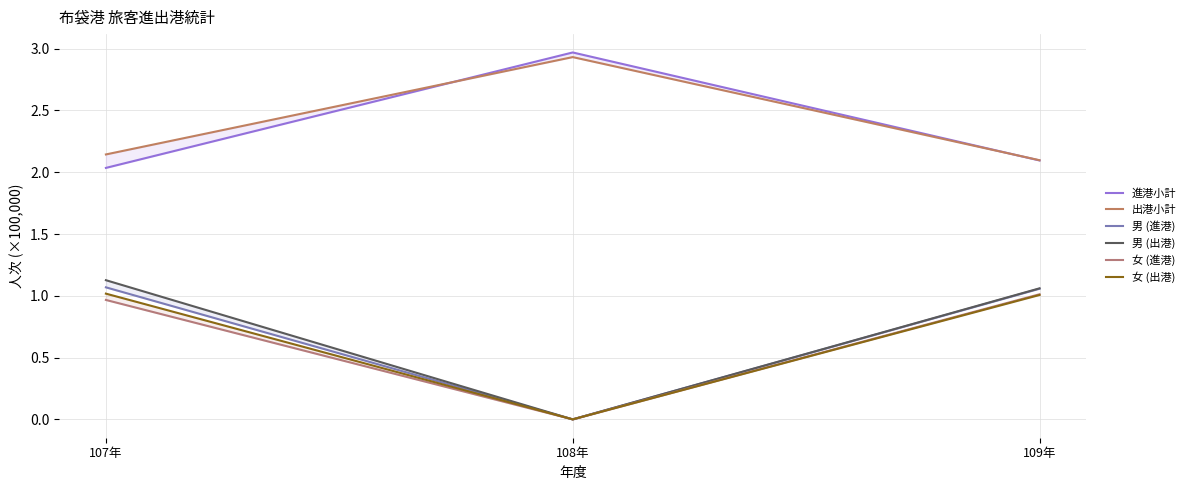

Reading left to right, what are all the values shown in this chart?

進港小計: 2.0	3.0	2.1
出港小計: 2.1	2.9	2.1
男 (進港): 1.1	0.0	1.1
男 (出港): 1.1	0.0	1.1
女 (進港): 1.0	0.0	1.0
女 (出港): 1.0	0.0	1.0